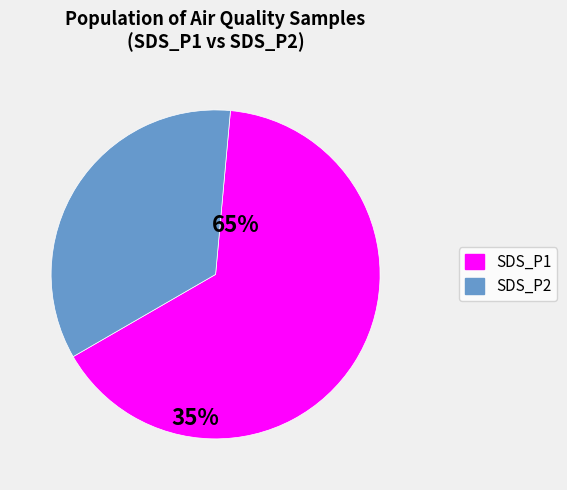

What is the majority slice?

SDS_P1